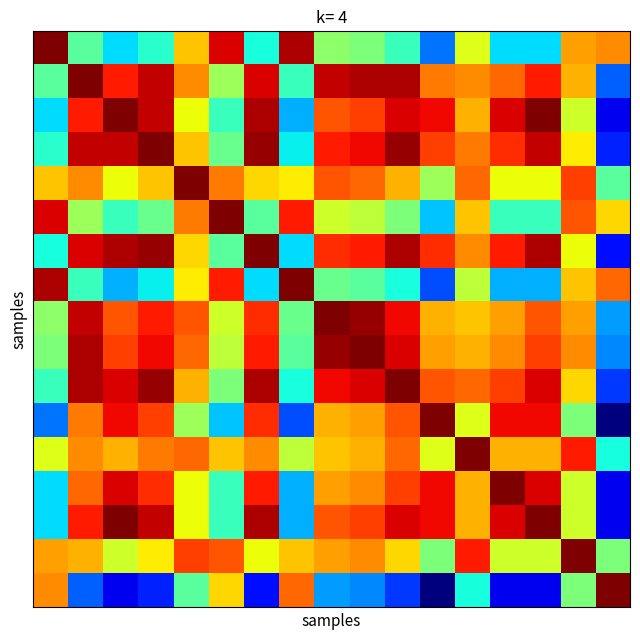

At which category is the sum across all series the highest?

1